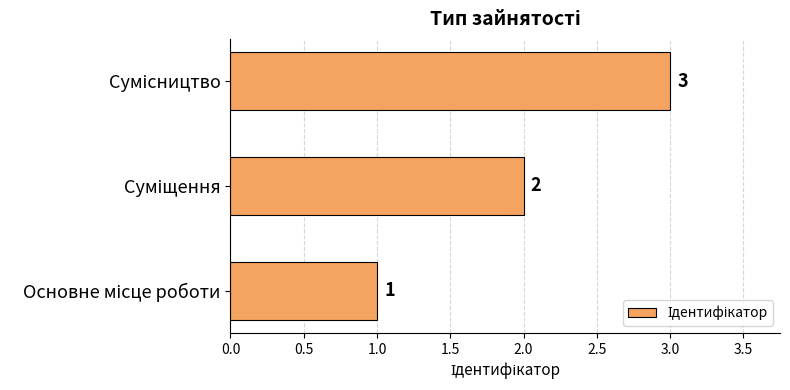

Count the values in the range 1 to 3.

3